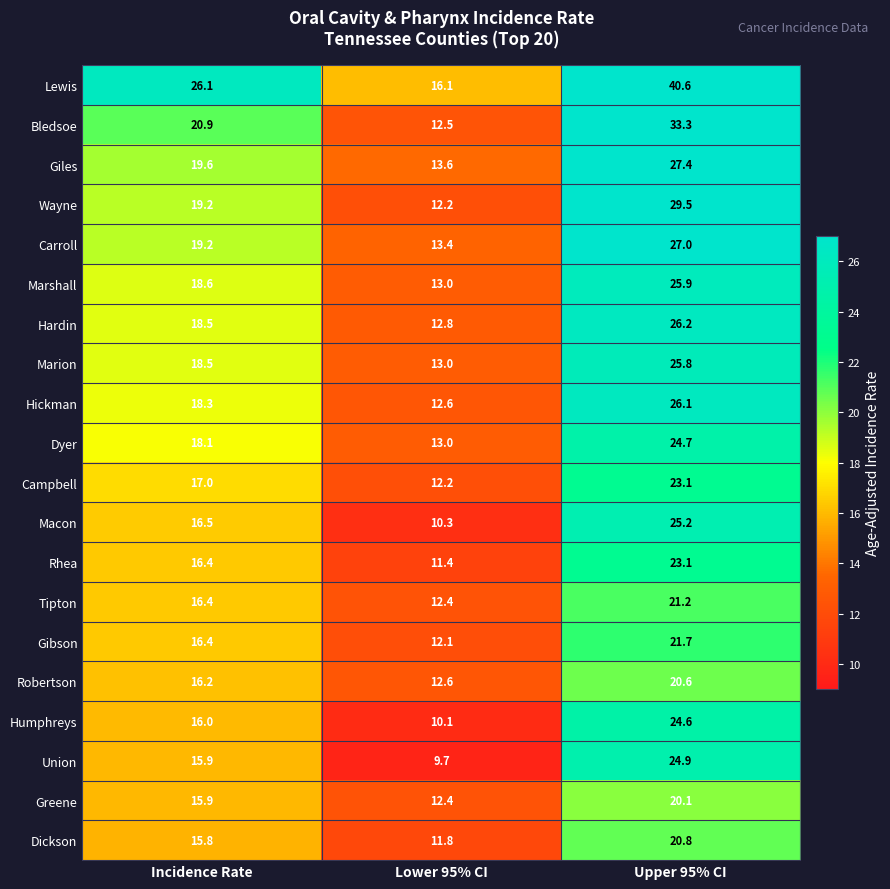

What is the difference between the highest and lowest values at Incidence Rate?

10.3